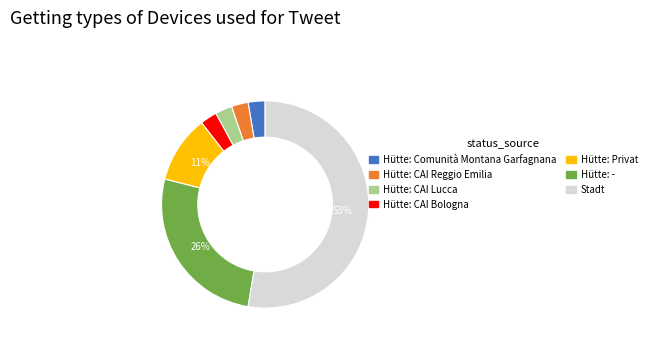

Count the number of slices in the pie.

7